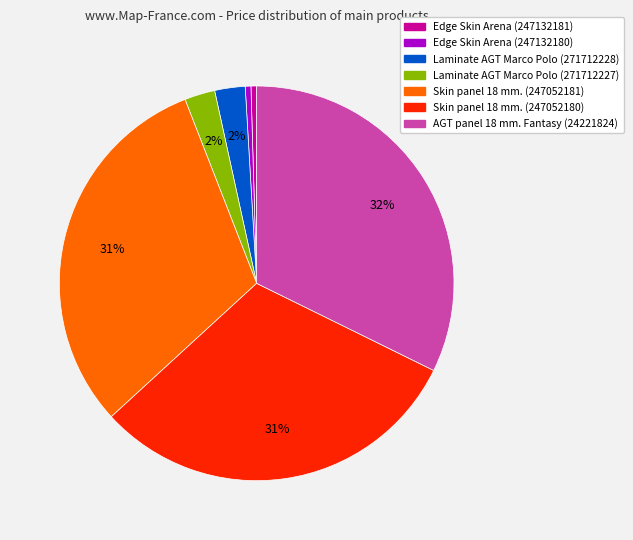

Combined, do AGT panel 18 mm. Fantasy (24221824) and Edge Skin Arena (247132180) account for over 50%?

No